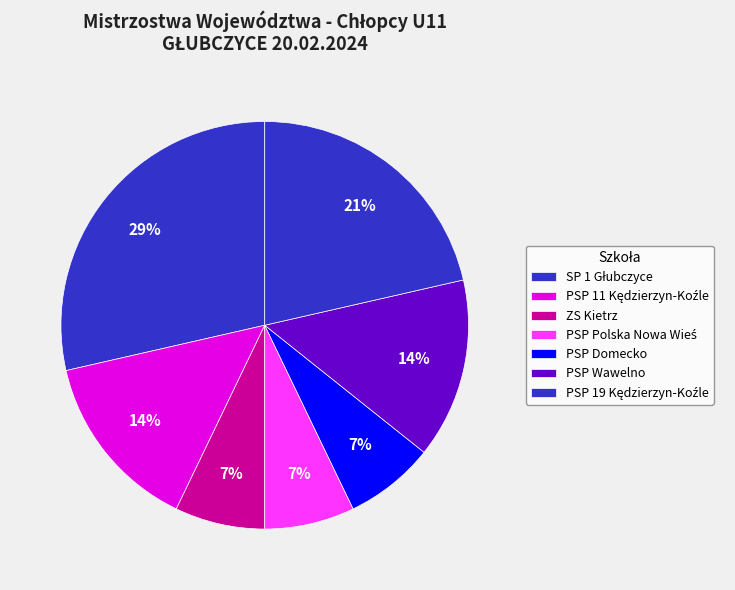

Count the number of slices in the pie.

7